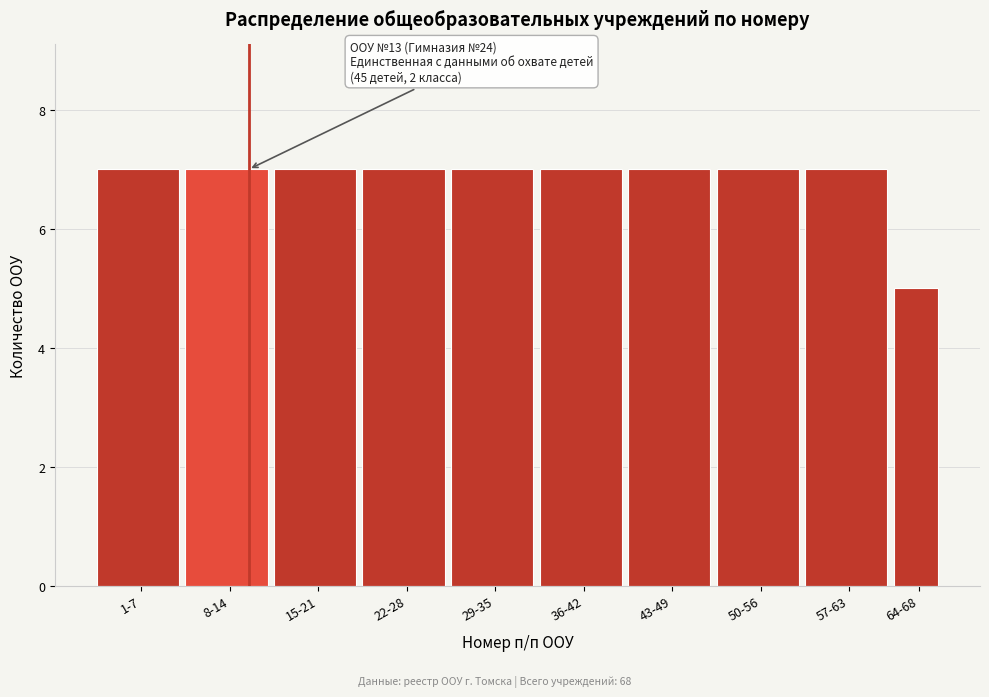

Reading left to right, what are all the values shown in this chart?

7	7	7	7	7	7	7	7	7	5